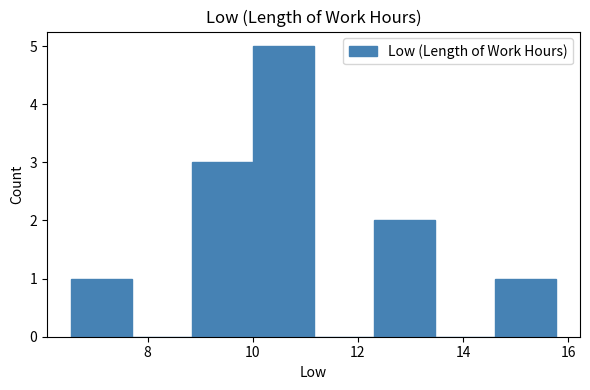

Reading left to right, transcribe this chart: for each bar, give the range it covers on the x-axis and its height. Neither the bar edges nor the heights are printed on the chart, so give them approximately, as read against the axes.

6.6 to 7.8: 1
7.8 to 8.8: 0
8.8 to 10.0: 3
10.0 to 11.2: 5
11.2 to 12.4: 0
12.4 to 13.4: 2
13.4 to 14.6: 0
14.6 to 15.8: 1